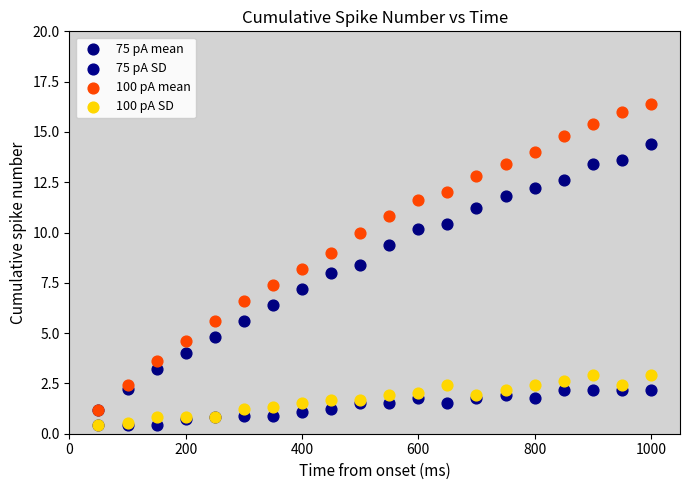

In the 75 pA mean series, what Y value is closest to 7?

7.2